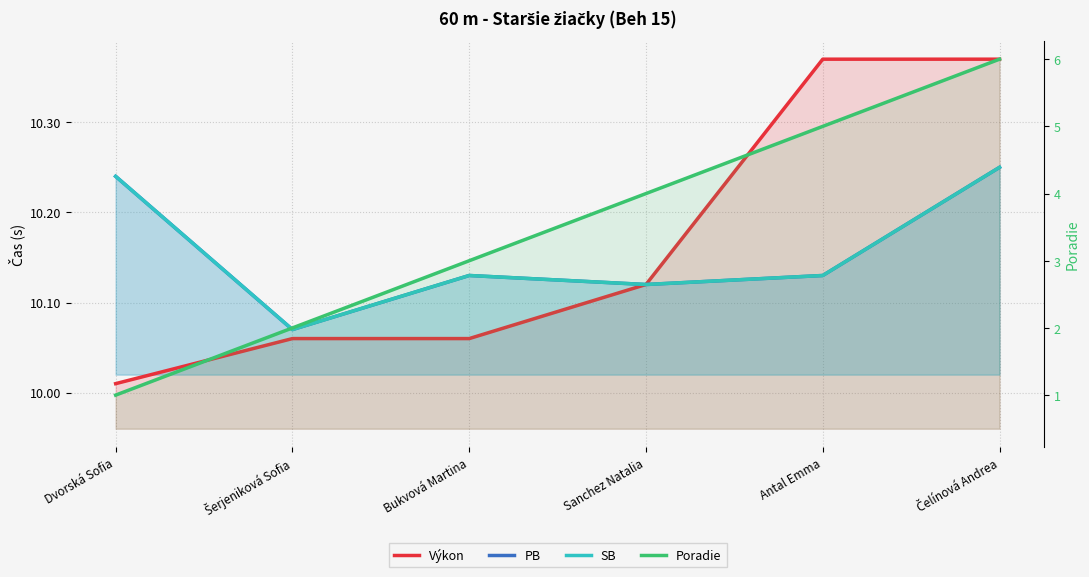

True or false: Poradie has a value of 6.0 at Čelínová Andrea.

True